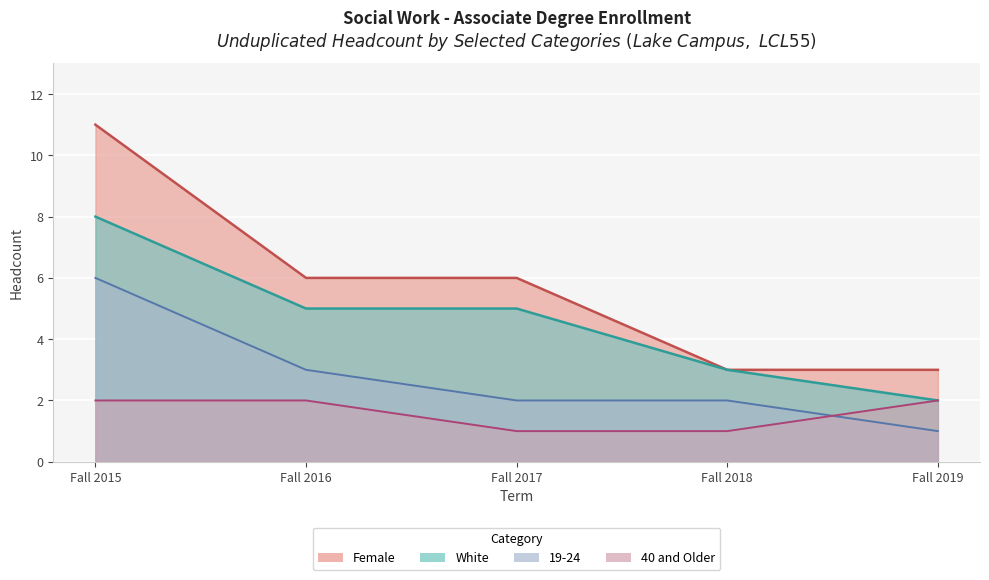

Is the value of 40 and Older at Fall 2019 greater than the value of Female at Fall 2016?

No